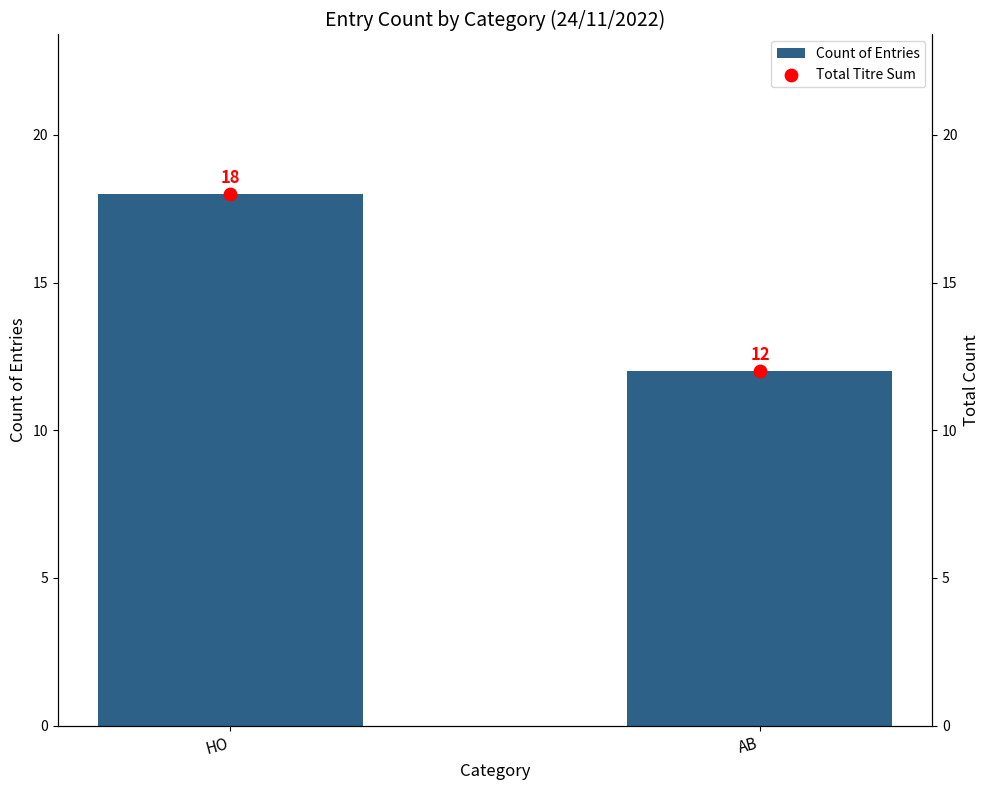

At which category is the sum across all series the highest?

HO